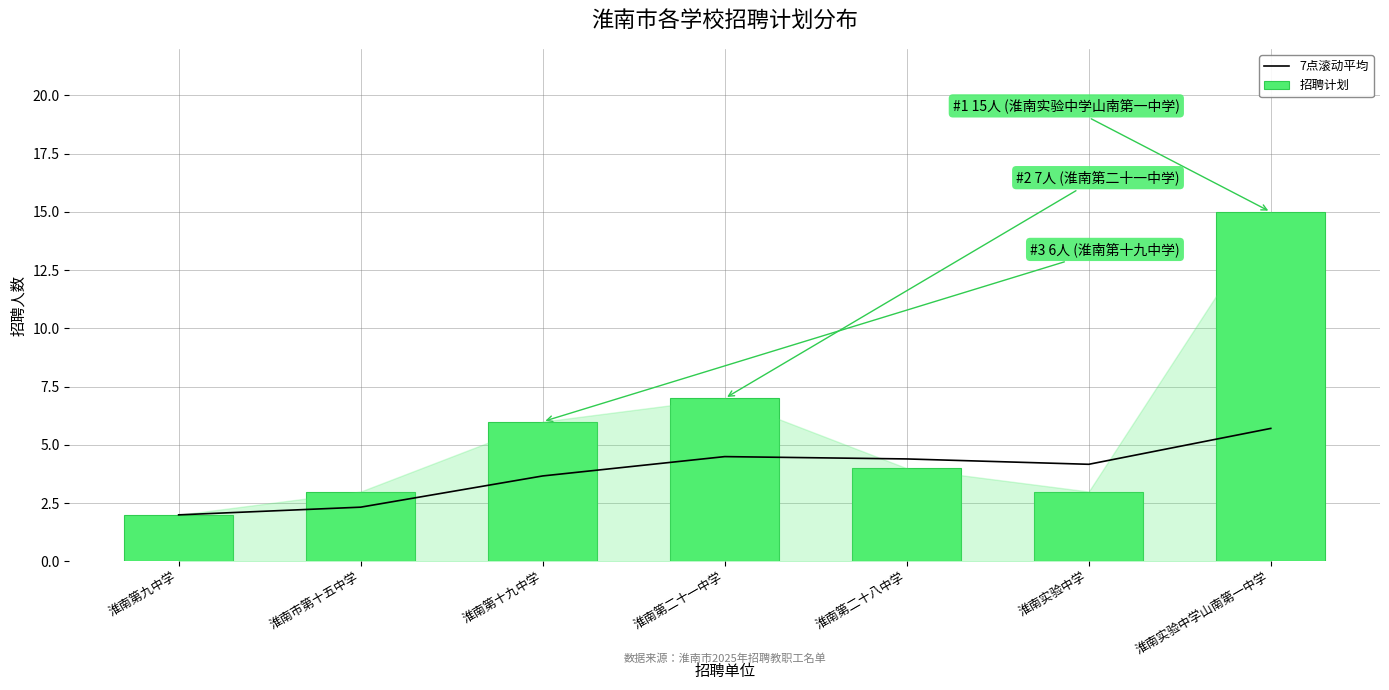

What is the smallest value displayed?

2.0